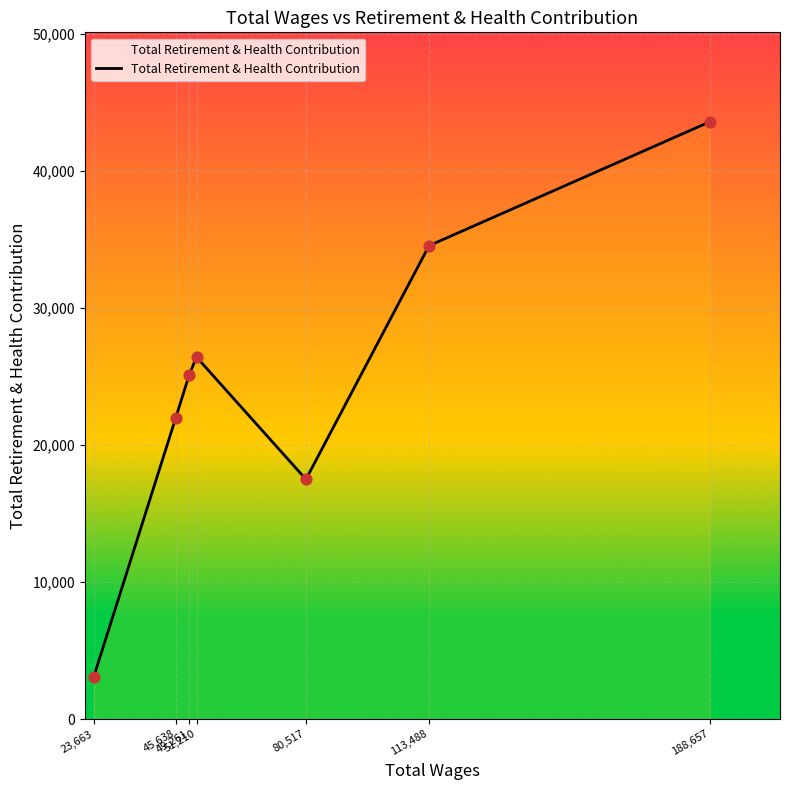

True or false: there are more than 2 points higher than both neighbors.

False